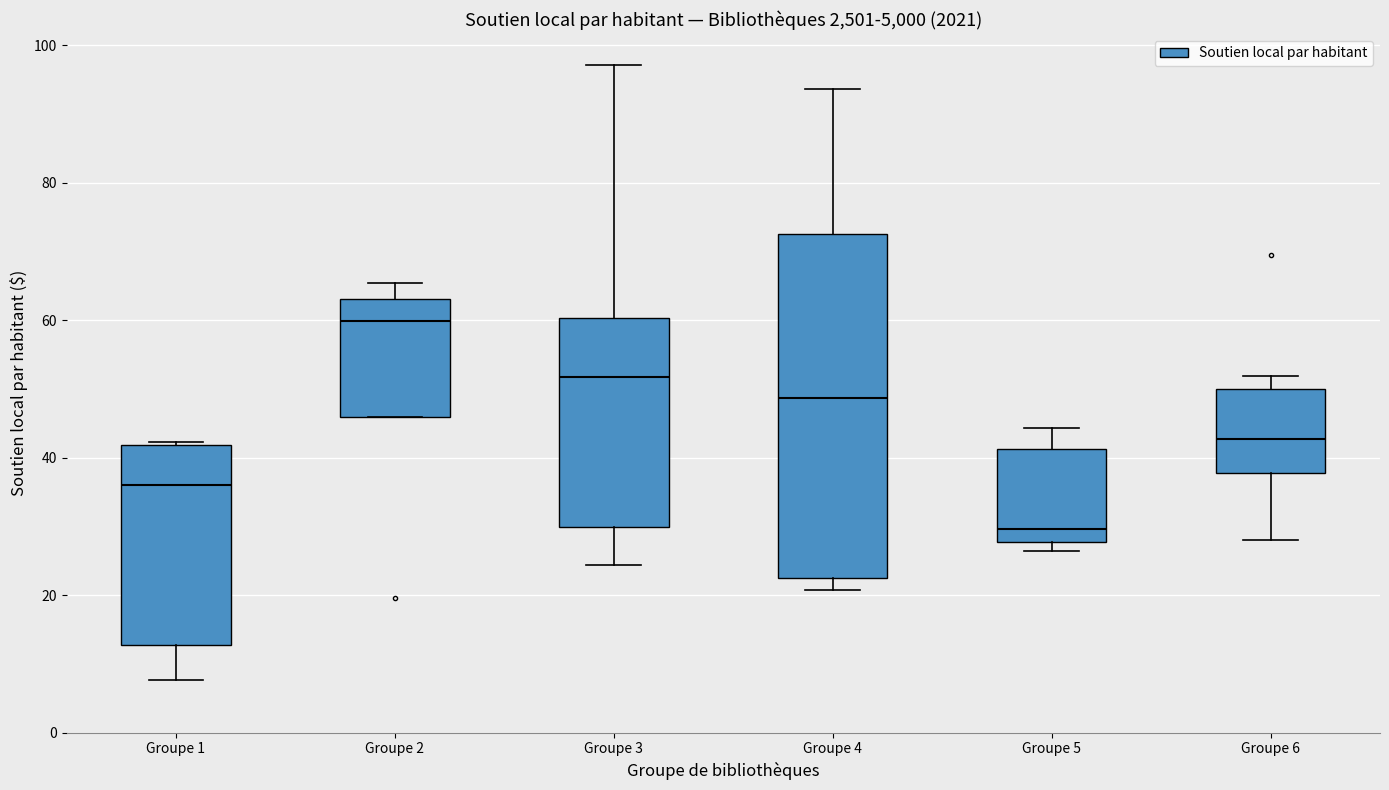

Which box has the lowest median line?

Groupe 5